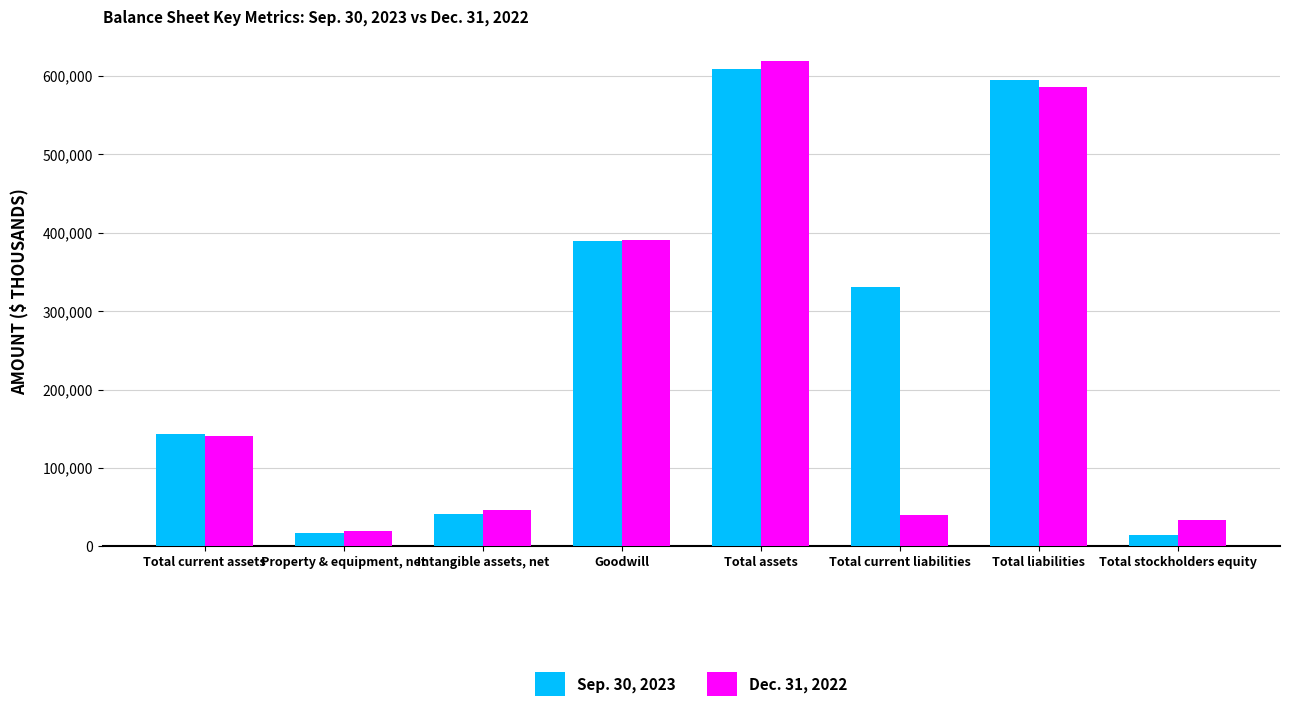

Reading right to left, what are all the values shown in this chart?

Sep. 30, 2023: Total stockholders equity=14028	Total liabilities=595159	Total current liabilities=330831	Total assets=609187	Goodwill=389559	Intangible assets, net=41479	Property & equipment, net=16922	Total current assets=142671
Dec. 31, 2022: Total stockholders equity=33691	Total liabilities=585751	Total current liabilities=40395	Total assets=619442	Goodwill=391114	Intangible assets, net=46862	Property & equipment, net=19840	Total current assets=140257